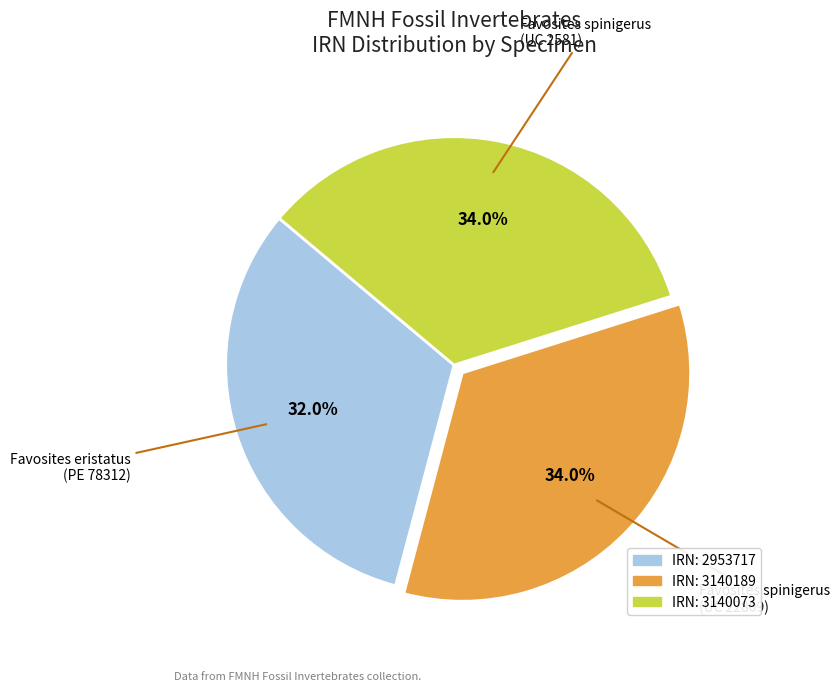

Is there a majority slice in this chart?

No